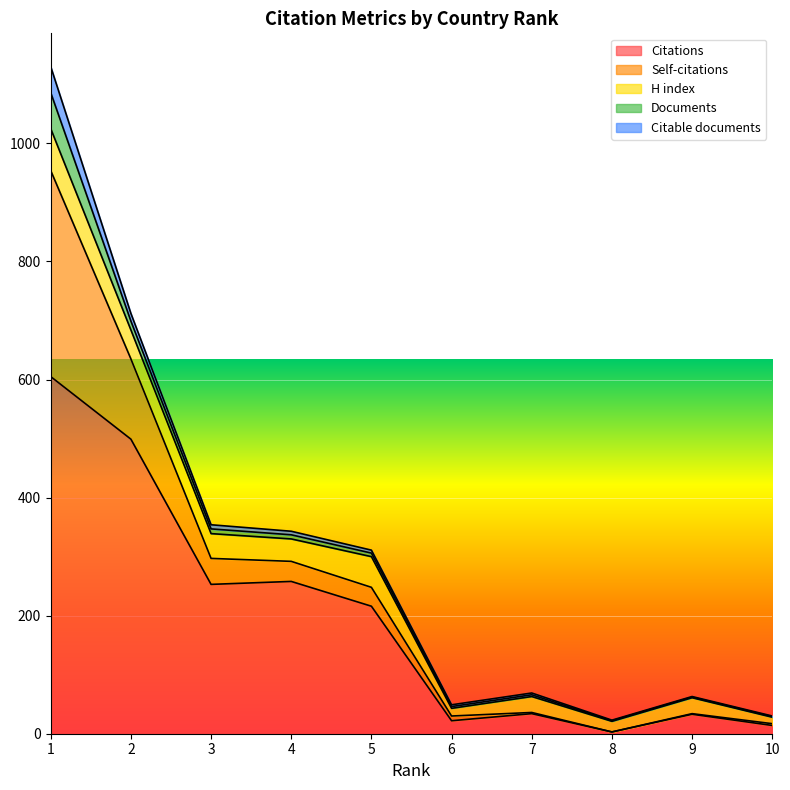

How many data points in Self-citations are less than 32?

5